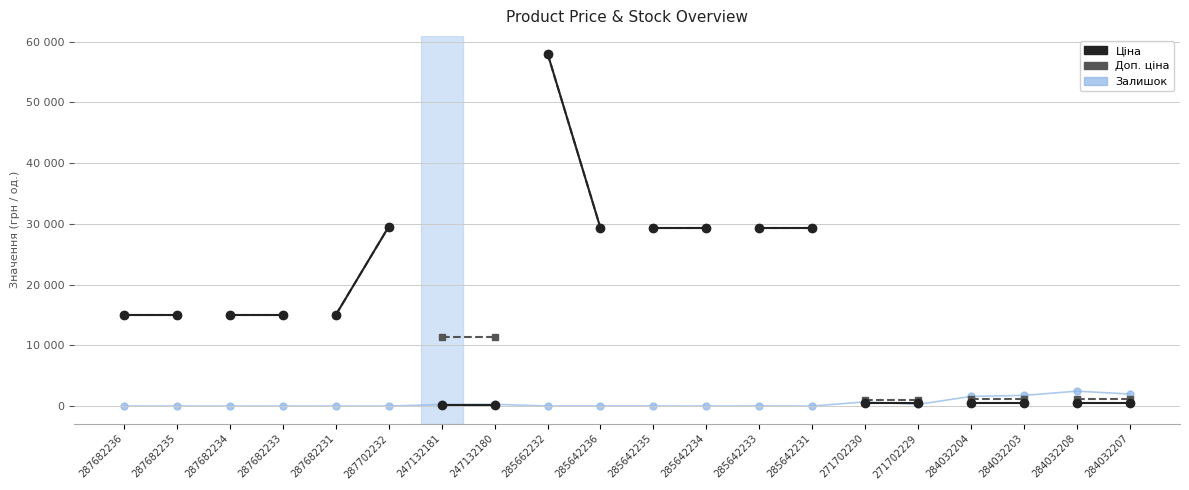

What is the value of the Залишок point at the 13th from the left?

13.0